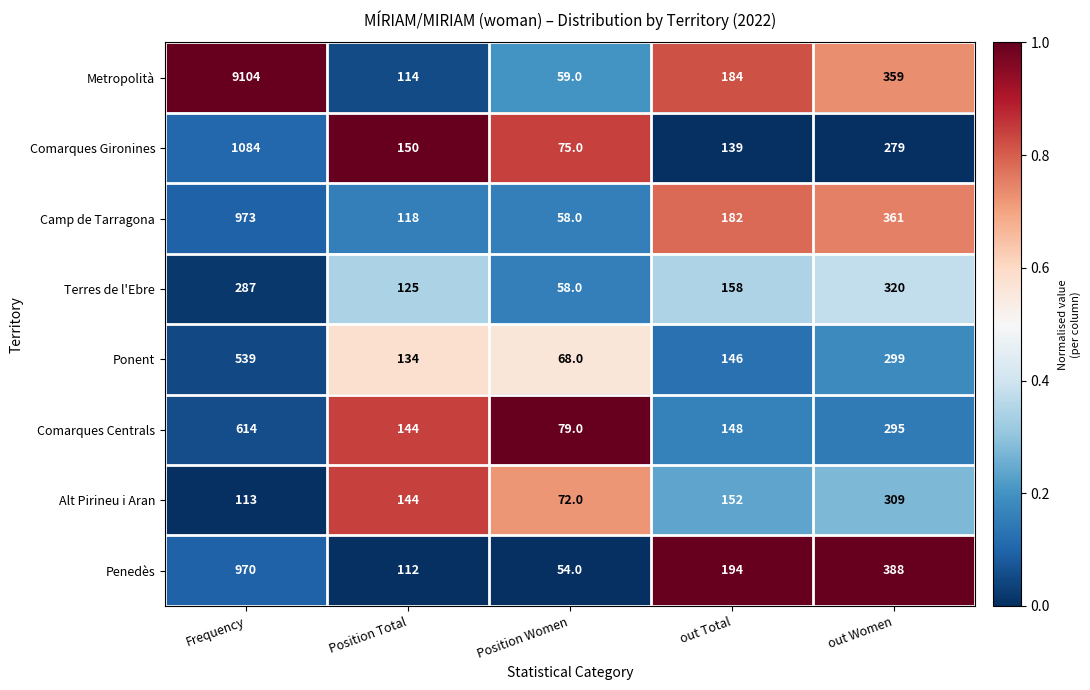

What is the difference between the maximum and second lowest values in the Terres de l'Ebre series?

195